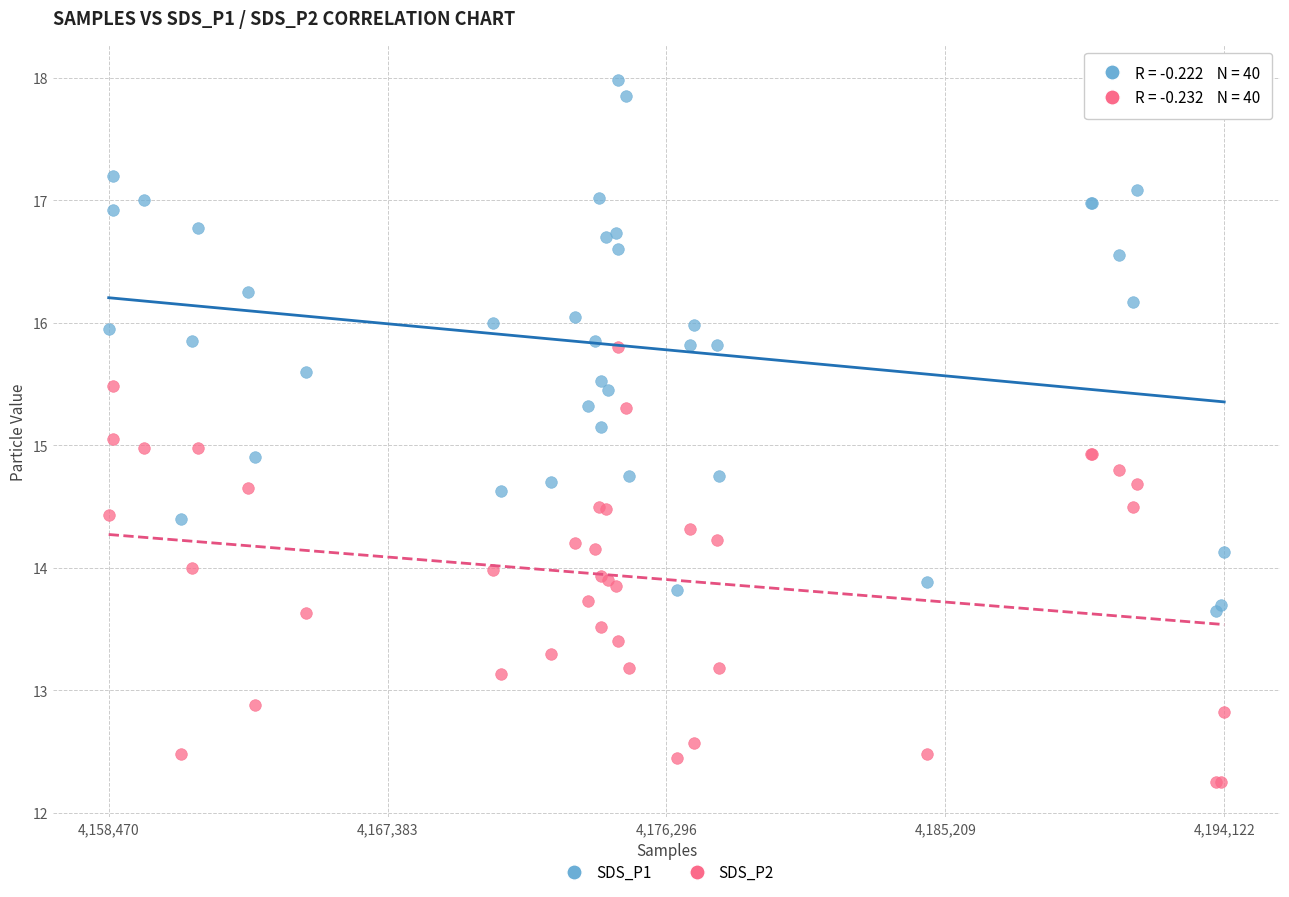

Which series reaches the minimum Y coordinate?

SDS_P2